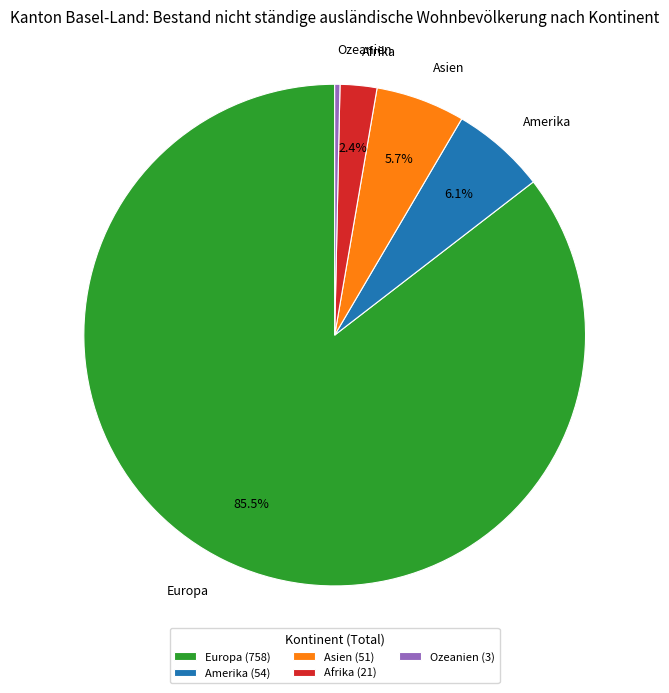

Do Amerika and Asien together represent more than half of the pie?

No